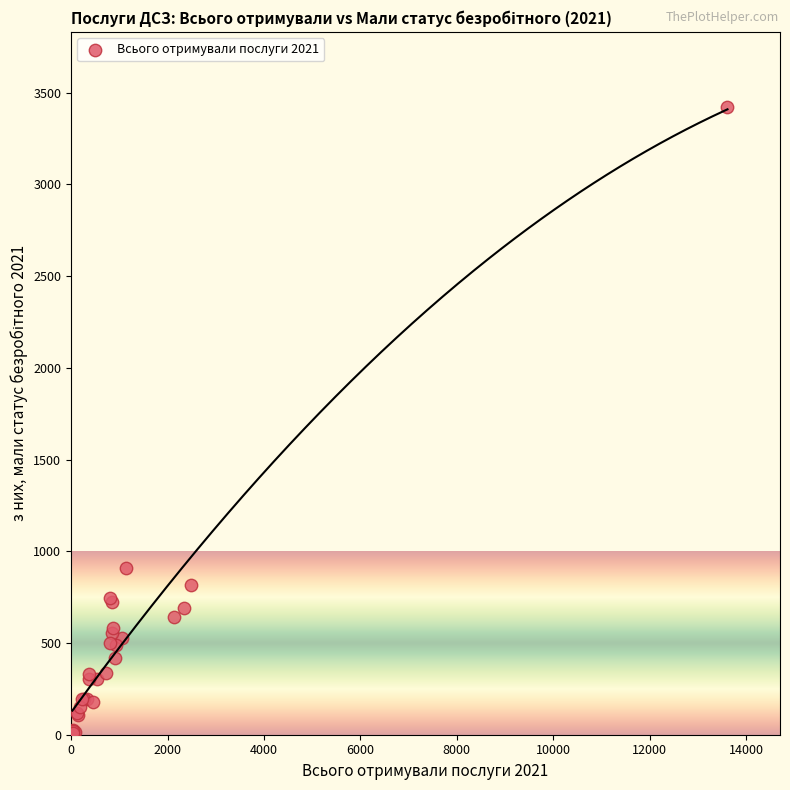

What Y value in the scatter plot is closest to 1714?

908